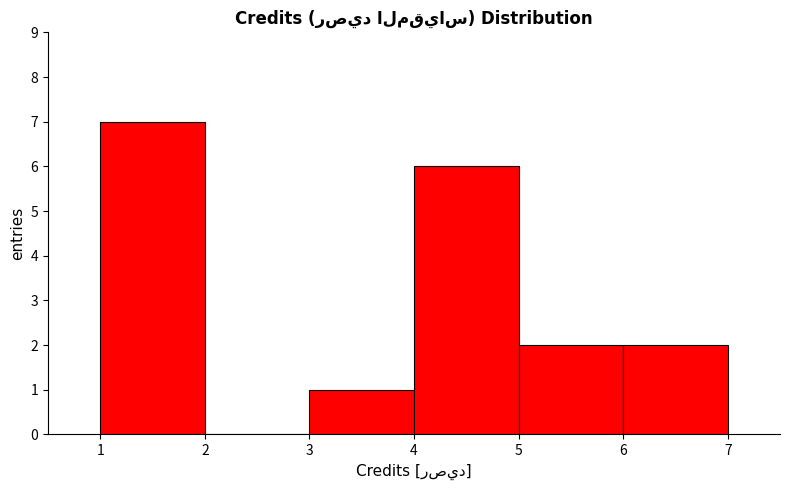

What is the height of the bar covering 4 to 5 on the x-axis? The values are not printed on the chart, so give them approximately, as read against the axis.

6